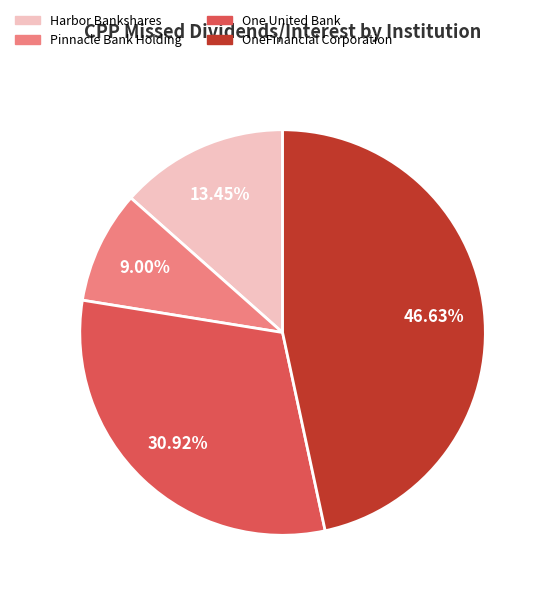

Does Harbor Bankshares represent more than half of the total?

No